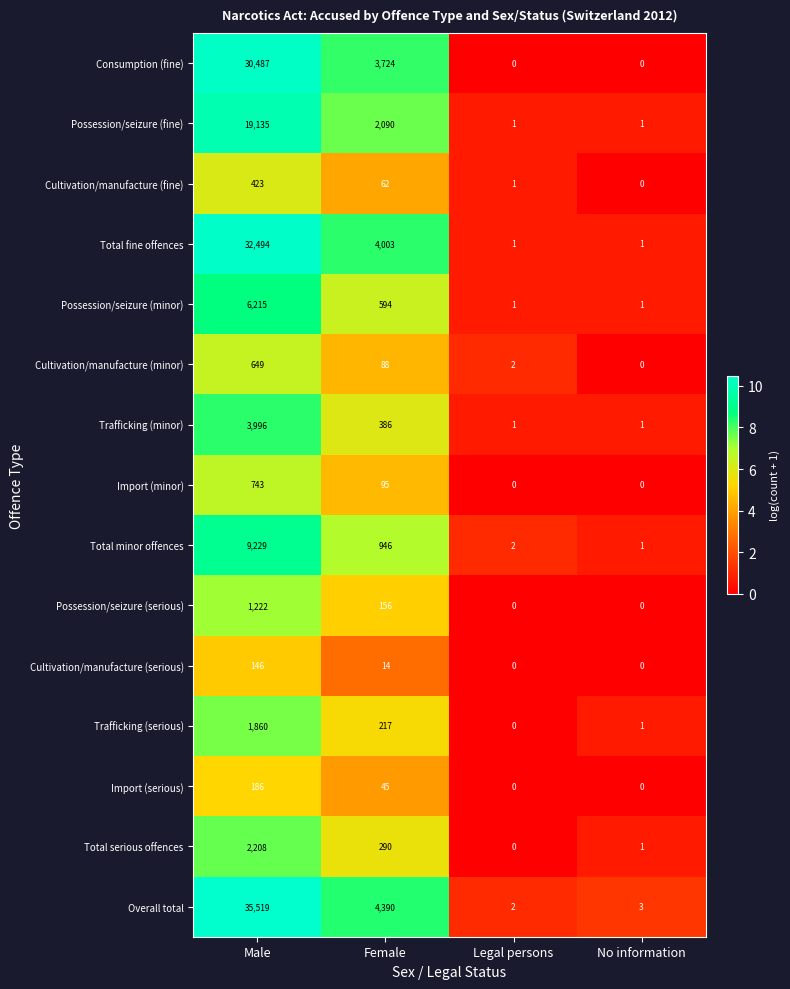

What value does the Overall total series have at Female, to the nearest 50?

4400